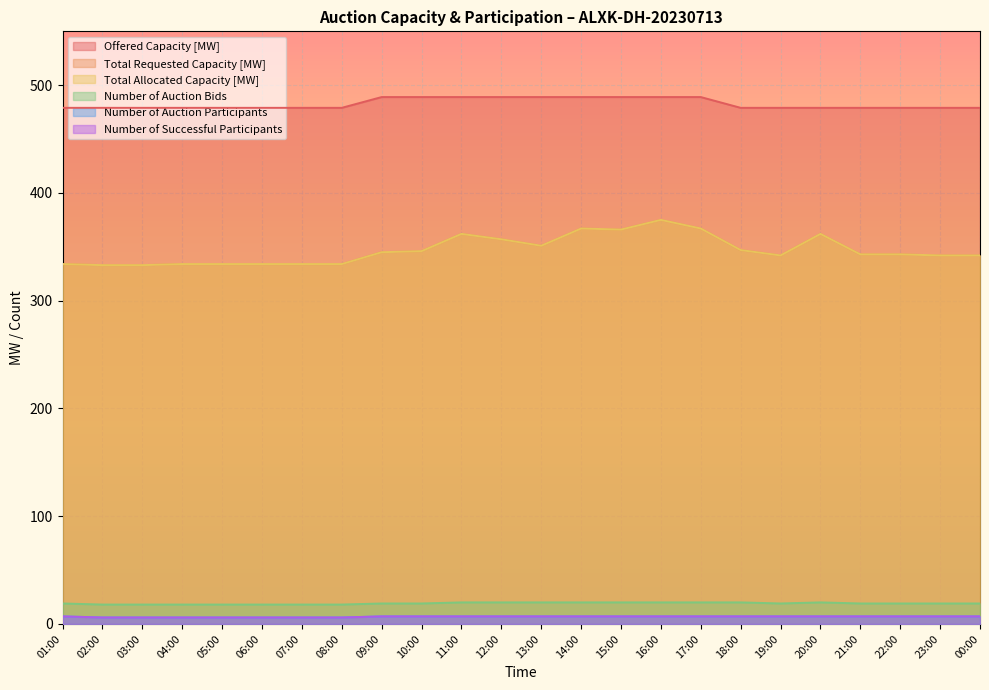

True or false: Total Requested Capacity [MW] and Number of Auction Bids cross at least once.

False